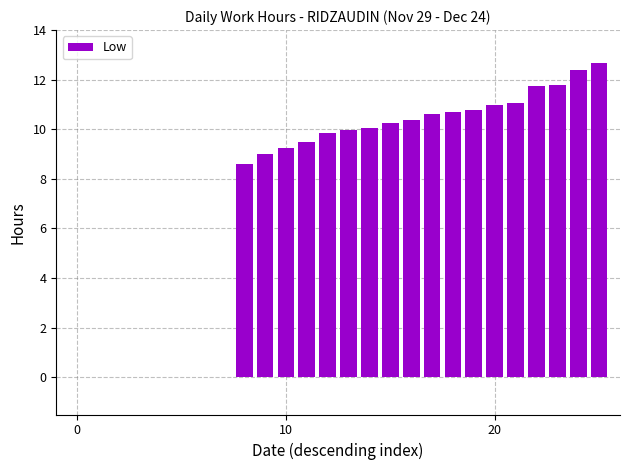

Are the bars horizontal?

No